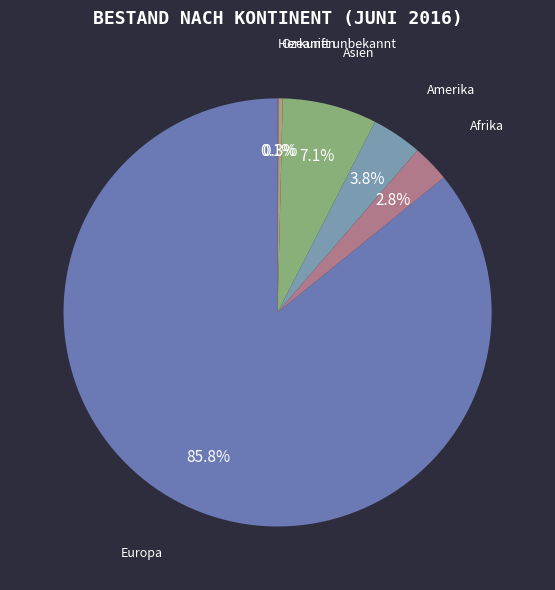

Which category accounts for the majority?

Europa